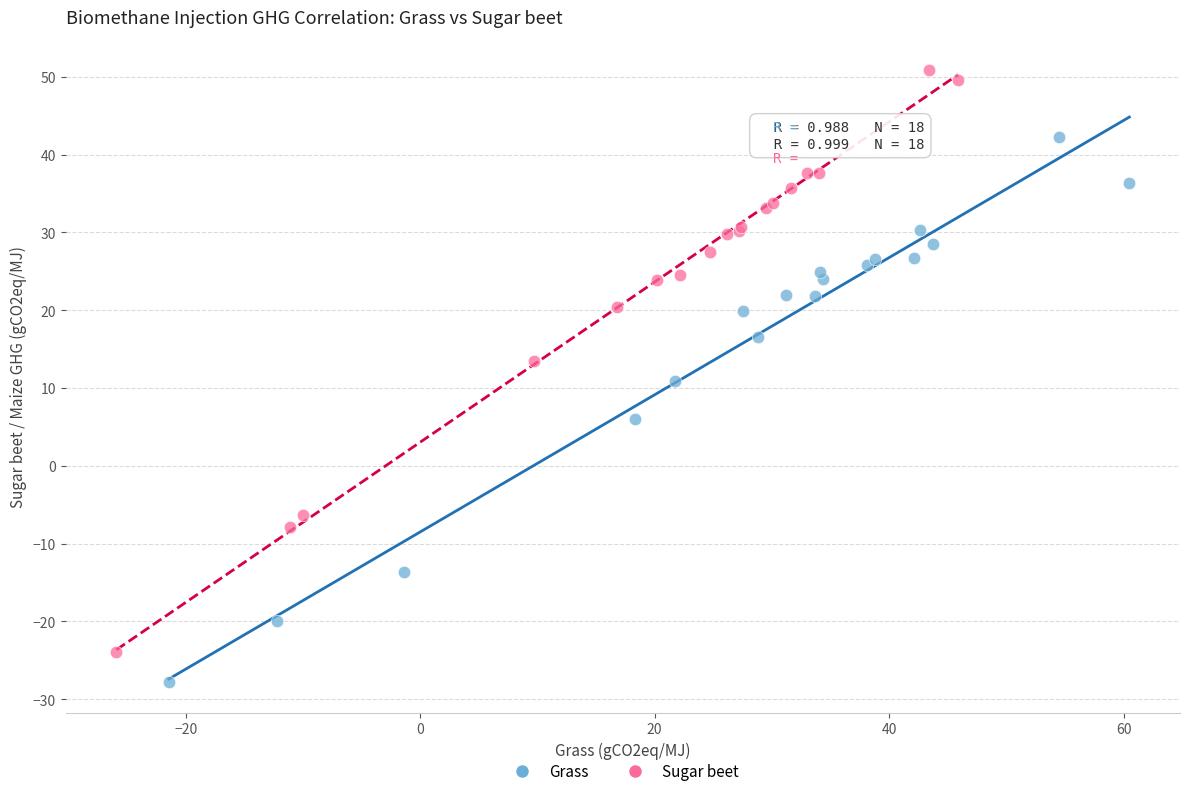

What are all the series names shown in the legend?

Grass, Sugar beet